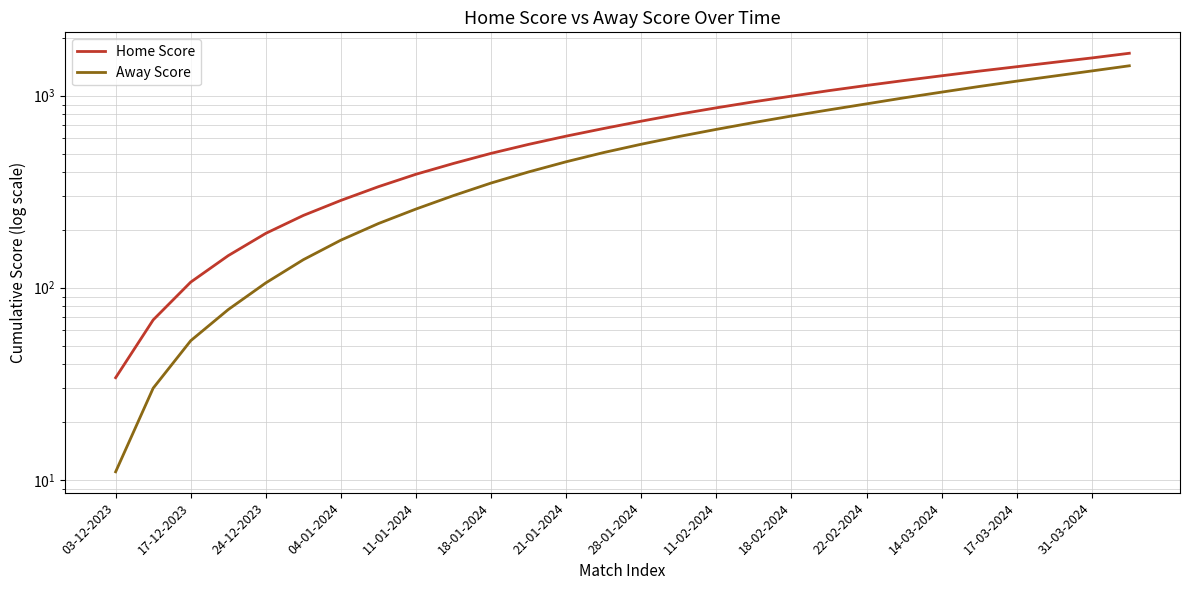

What are all the series names shown in the legend?

Home Score, Away Score